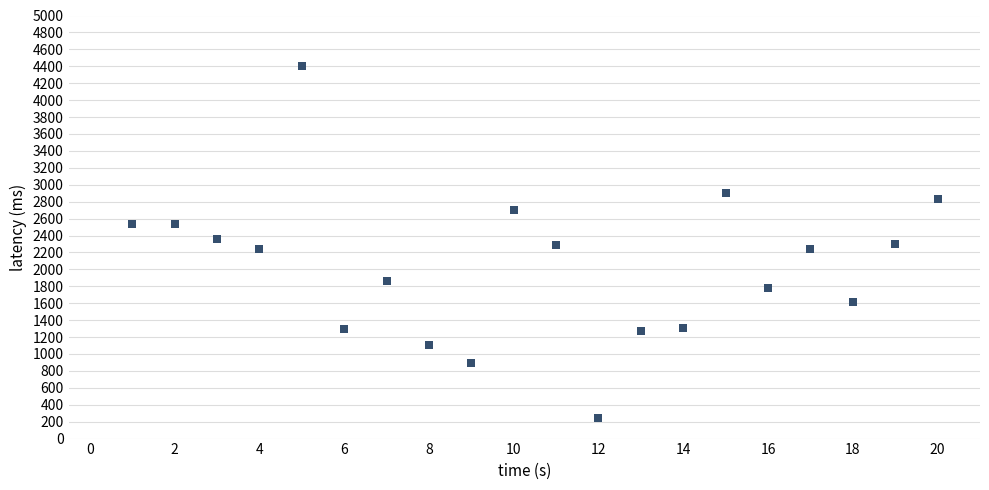

What is the range of Y values (max minus min)?

4164